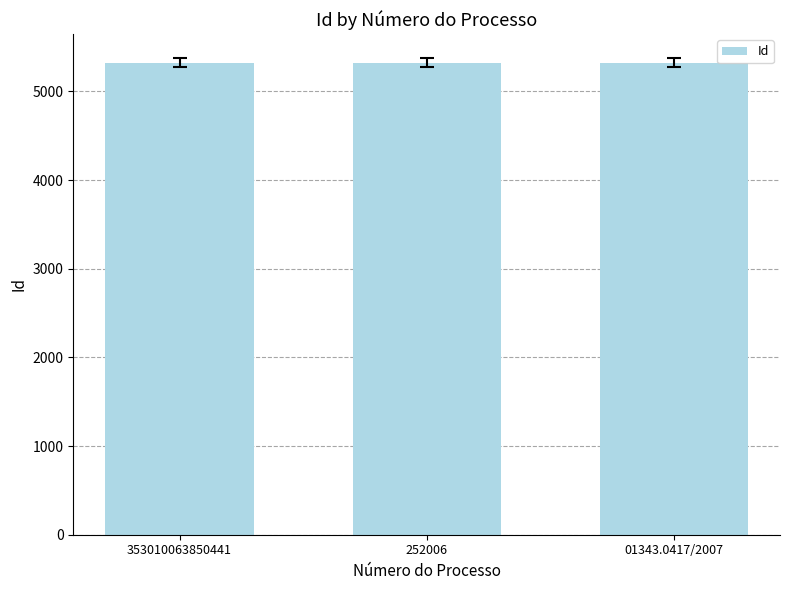

Approximately how many times larger is the value at 01343.0417/2007 compared to 353010063850441?

1.0